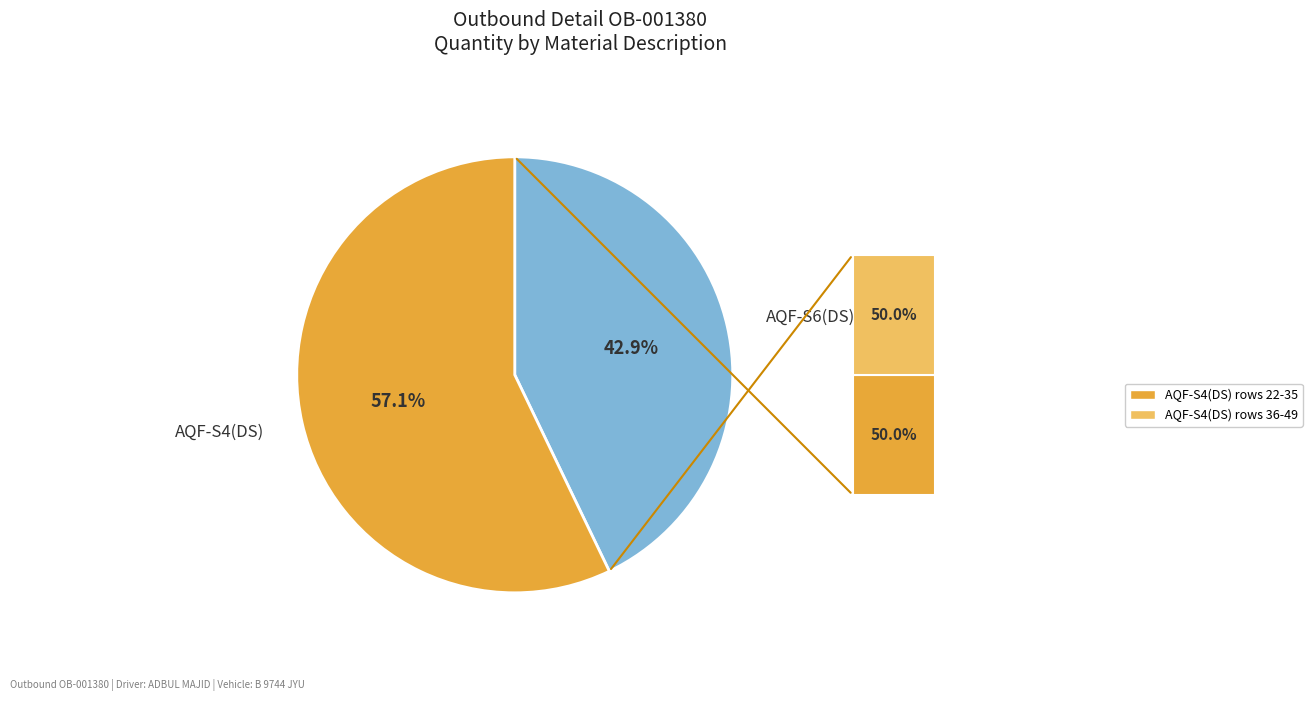

Is there any slice that represents more than half of the pie?

Yes